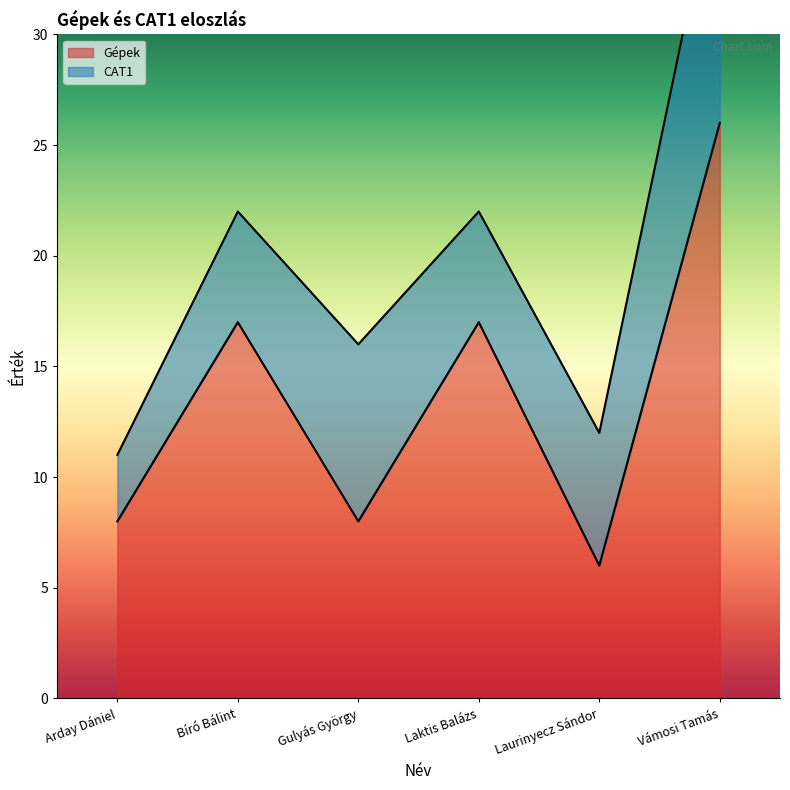

Between Laurinyecz Sándor and Arday Dániel, which is larger?

Arday Dániel